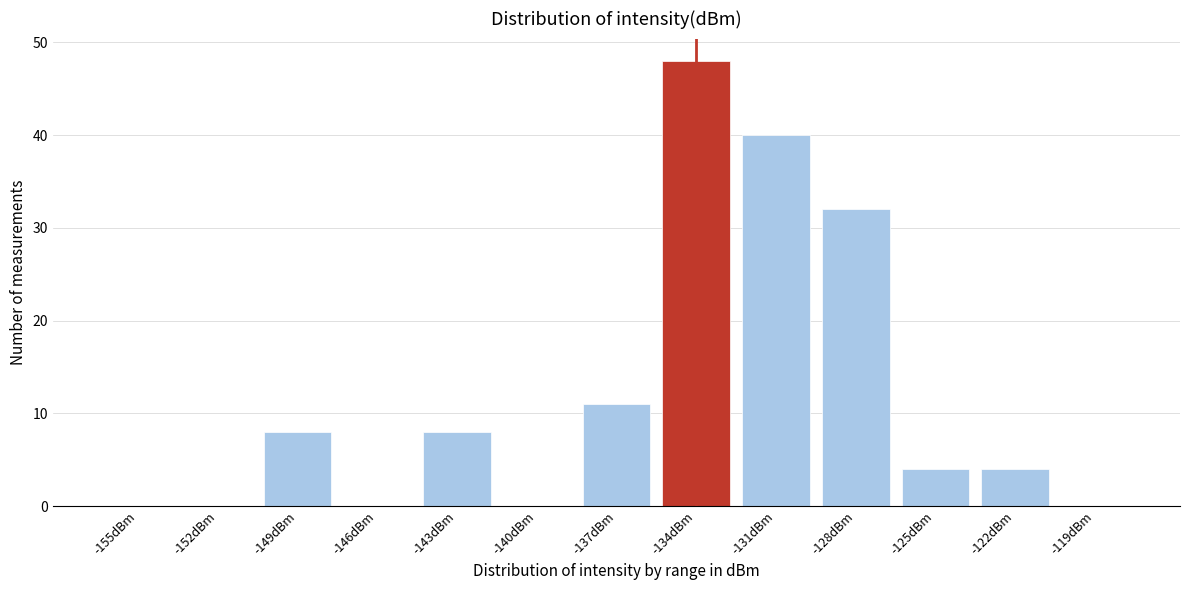

Reading left to right, transcribe all the data shown in this chart.

-155dBm=0	-152dBm=0	-149dBm=8	-146dBm=0	-143dBm=8	-140dBm=0	-137dBm=11	-134dBm=48	-131dBm=40	-128dBm=32	-125dBm=4	-122dBm=4	-119dBm=0